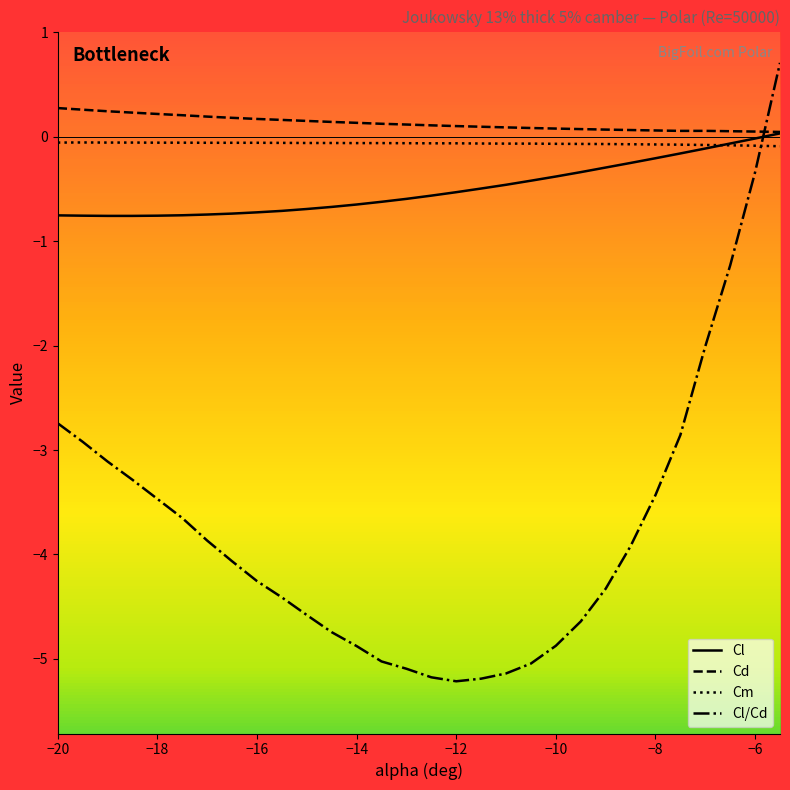

Which series has the largest range (max minus min)?

Cl/Cd